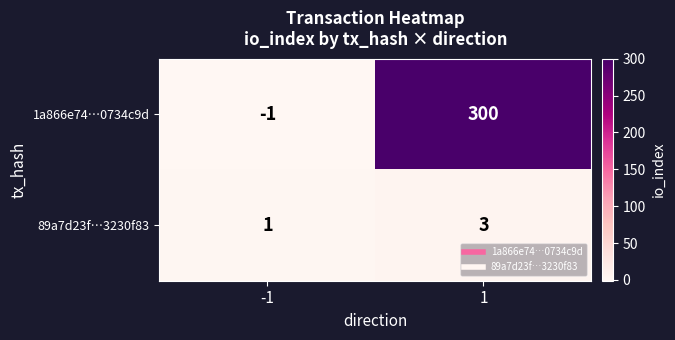

Which category has the highest value across all series?

1